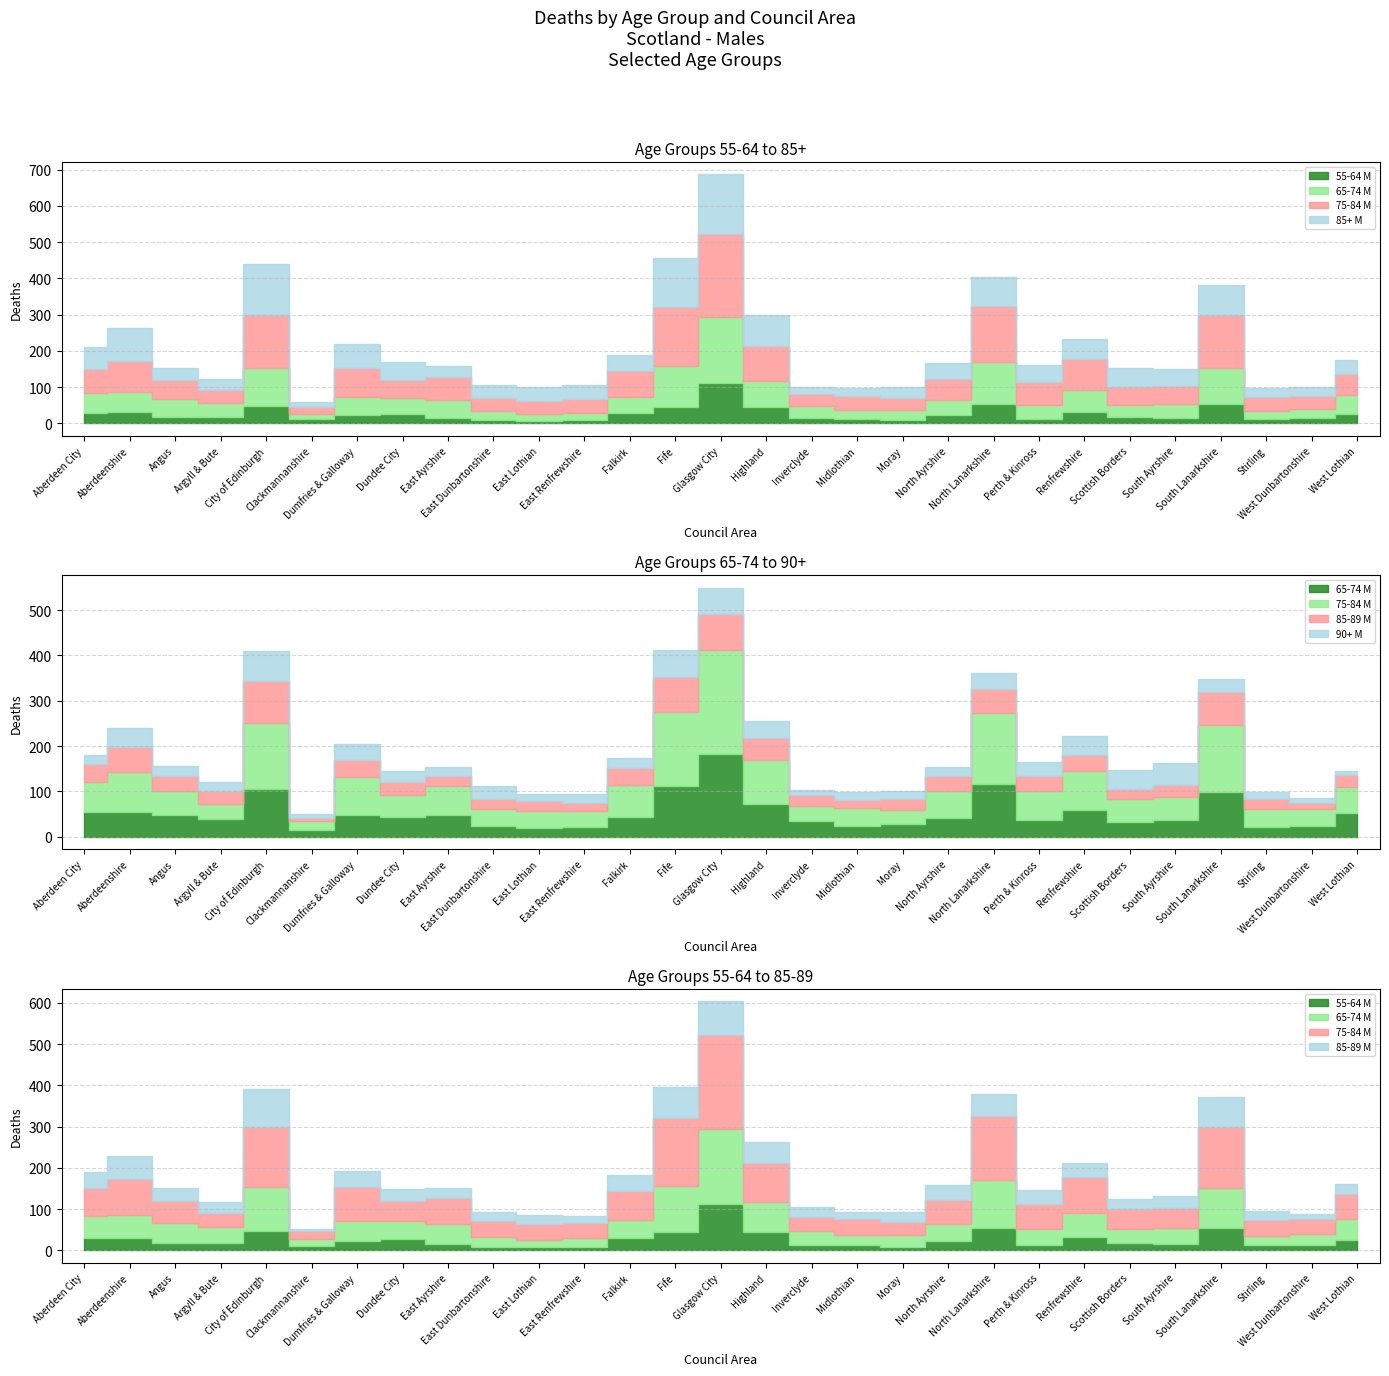

List the series in order of their peak value, lowest first.

90+ M, 85-89 M, 55-64 M, 85+ M, 65-74 M, 75-84 M